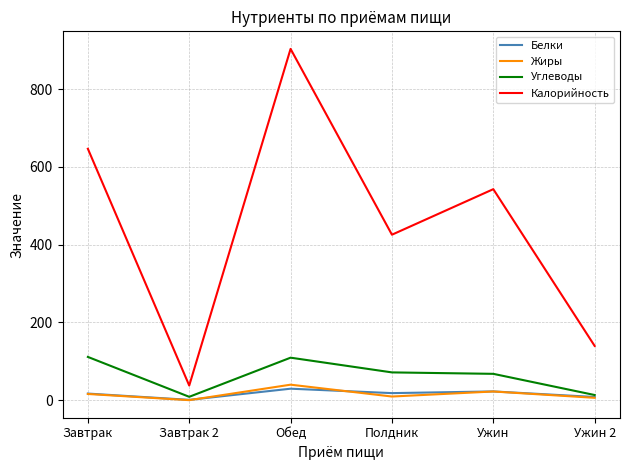

True or false: Углеводы and Калорийность cross at least once.

False